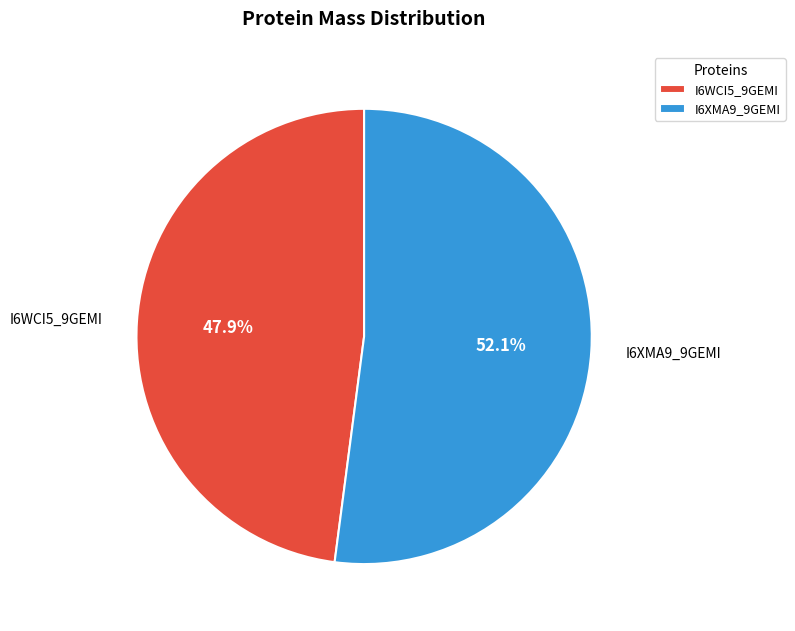

Is it true that I6XMA9_9GEMI is 52% of the pie?

True